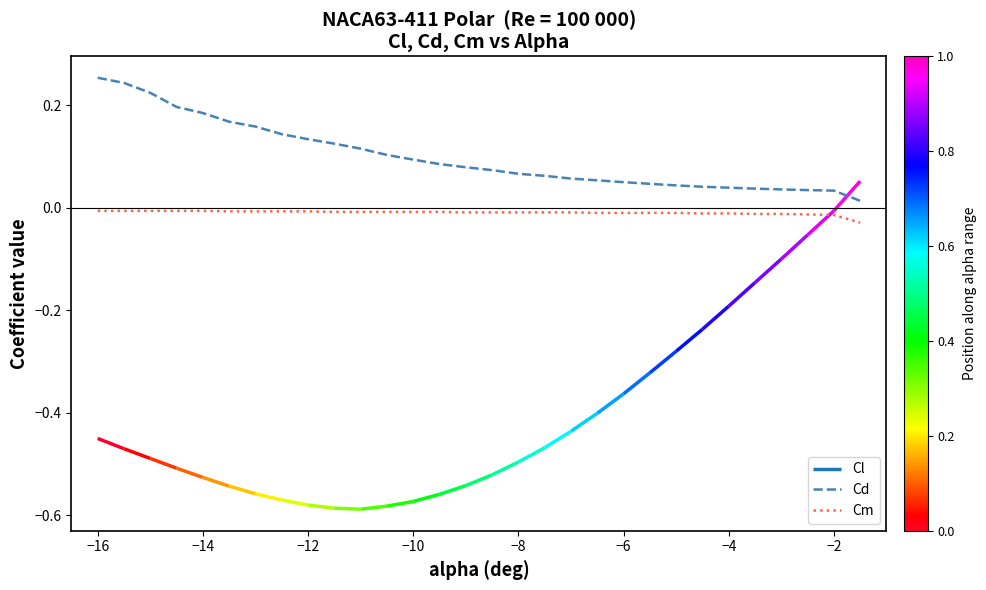

Which series has the widest spread of values?

Cd